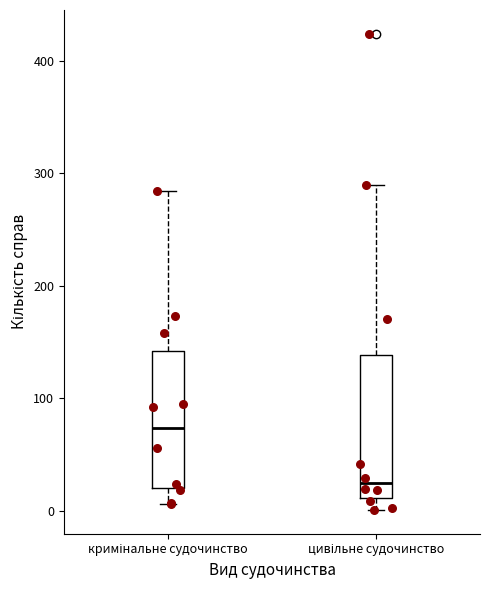

Reading left to right, read every box against the y-axis: the position of its median line, the range the box covers, and the ends of its whiskers. The values are not printed on the chart, so give them approximately, as read against the axis.

кримінальне судочинство: median 70, box 20 to 140, whiskers 10 to 280
цивільне судочинство: median 20, box 10 to 140, whiskers 0 to 290